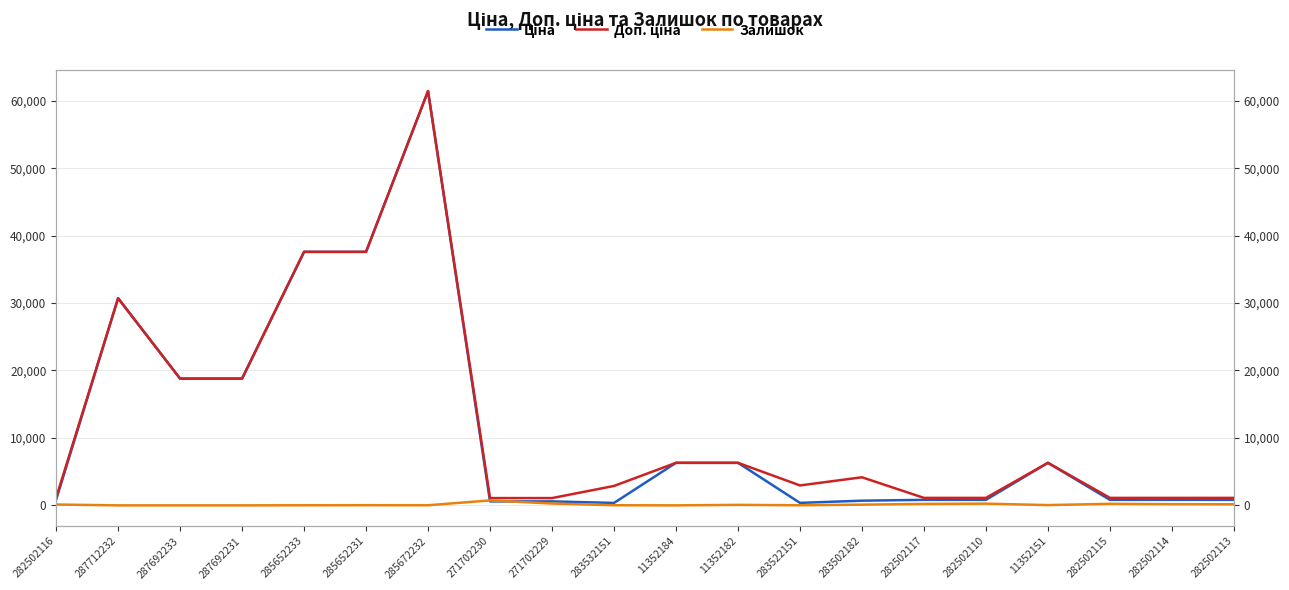

What is the difference between the highest and lowest values at 287692233?

18796.8